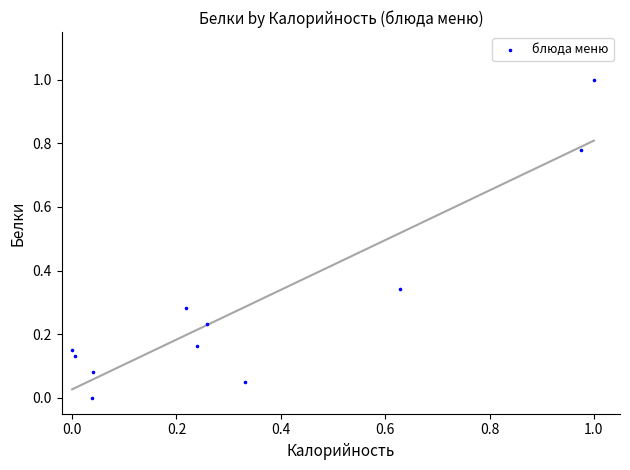

What is the range of Y values (max minus min)?

1.0